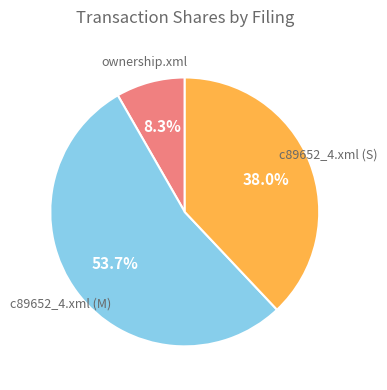

How many slices are in this pie chart?

3